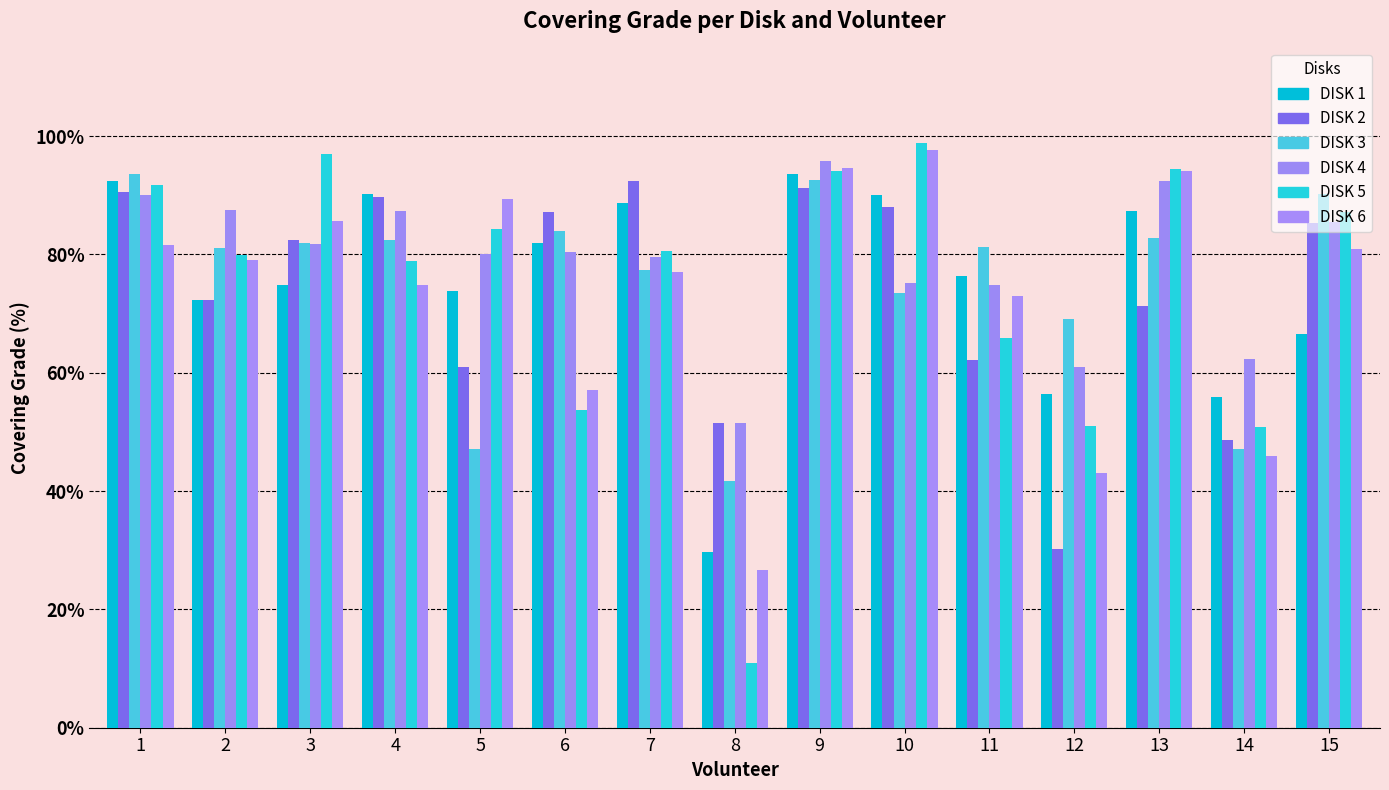

At 4, list the series in order from largest to smallest.

DISK 1, DISK 2, DISK 4, DISK 3, DISK 5, DISK 6